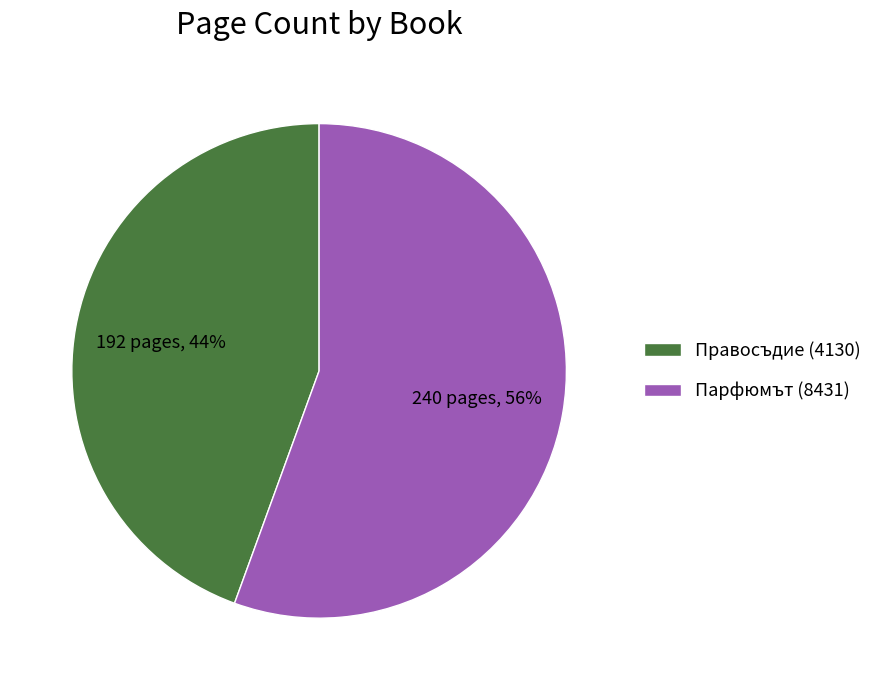

What is the smallest slice in the pie chart?

Правосъдие (4130)